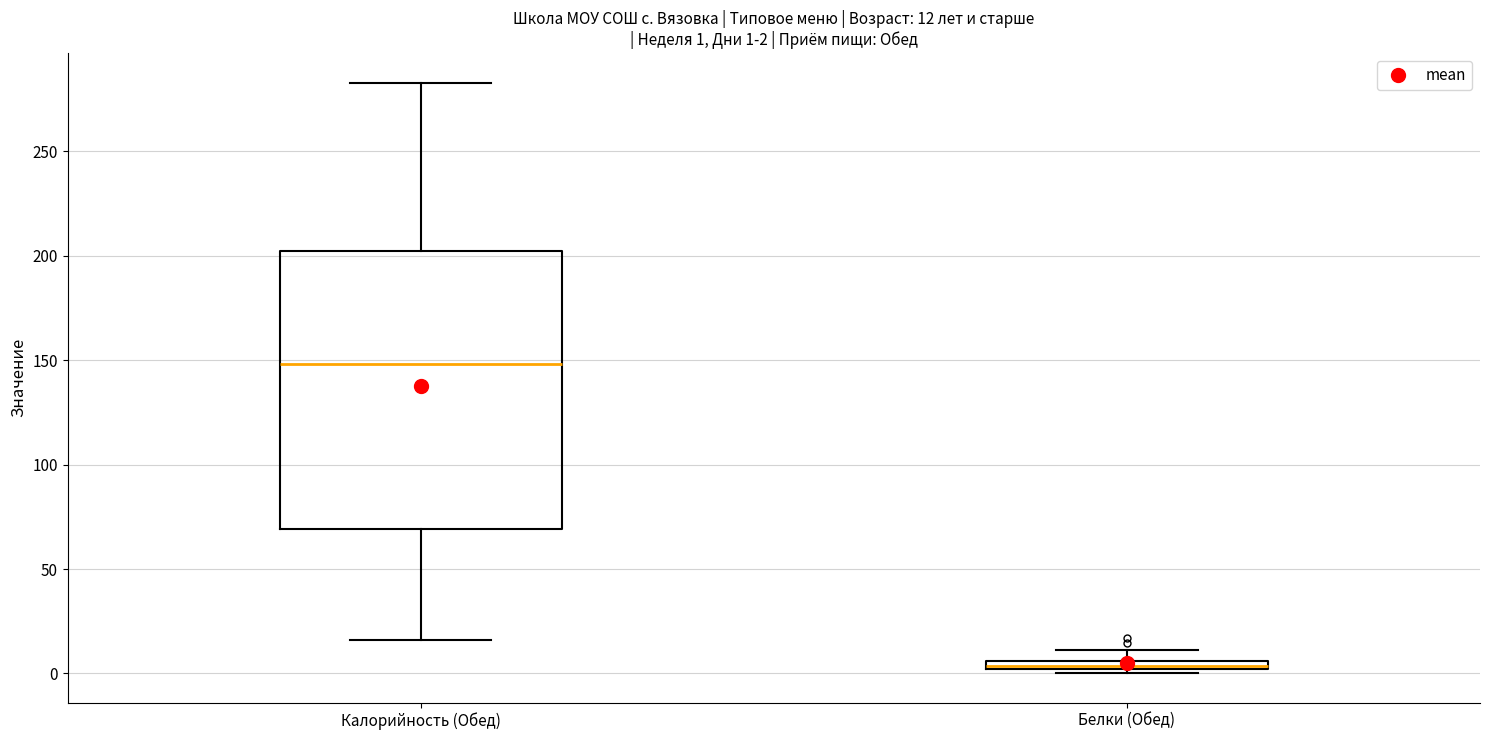

Comparing the boxes themselves (not the whiskers), which one is the tallest?

Калорийность (Обед)